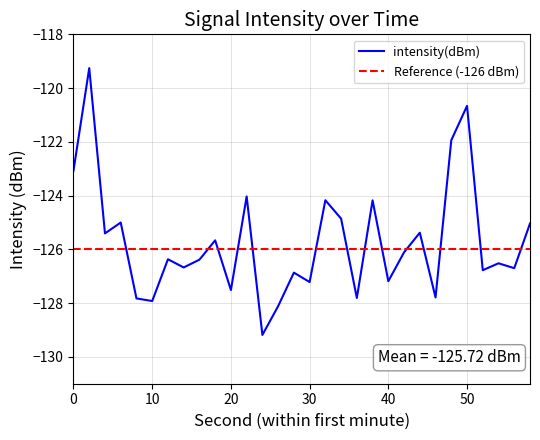

List the labels in order of value, smallest first.

24, 26, 10, 8, 36, 46, 20, 30, 40, 28, 52, 56, 14, 54, 16, 12, 42, 18, 4, 44, 58, 6, 34, 38, 32, 22, 0, 48, 50, 2